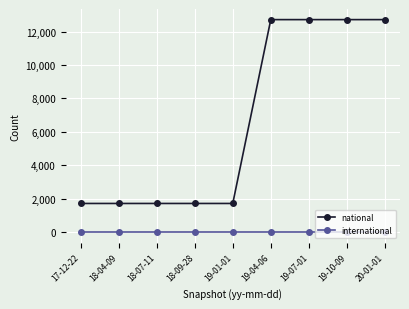

What are all the series names shown in the legend?

national, international